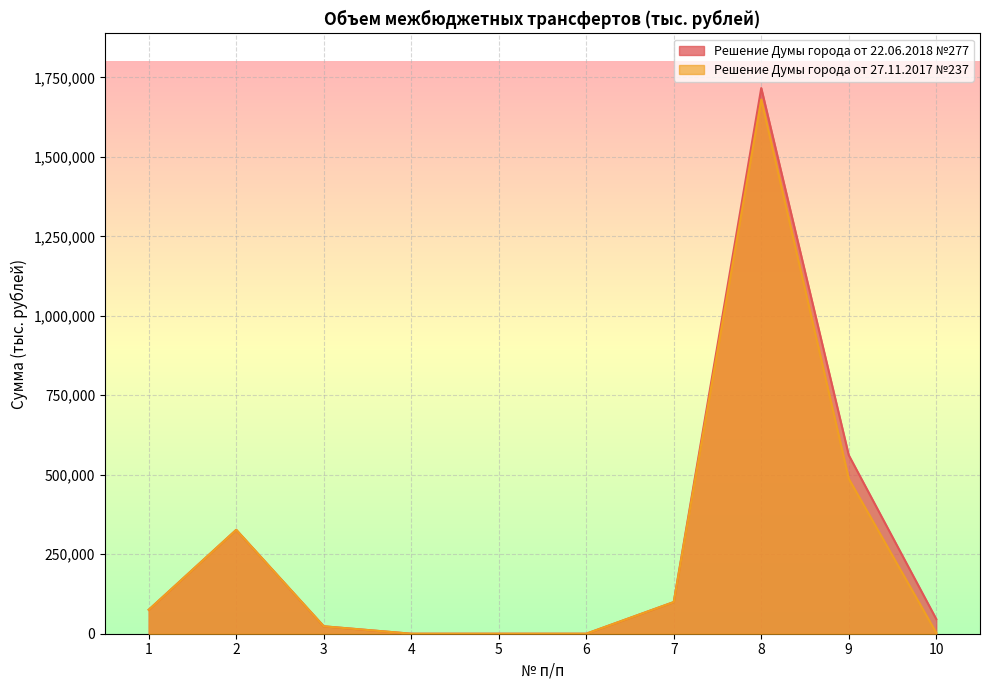

Rank the series by their average value, from lowest to highest.

Решение Думы города от 27.11.2017 №237, Решение Думы города от 22.06.2018 №277